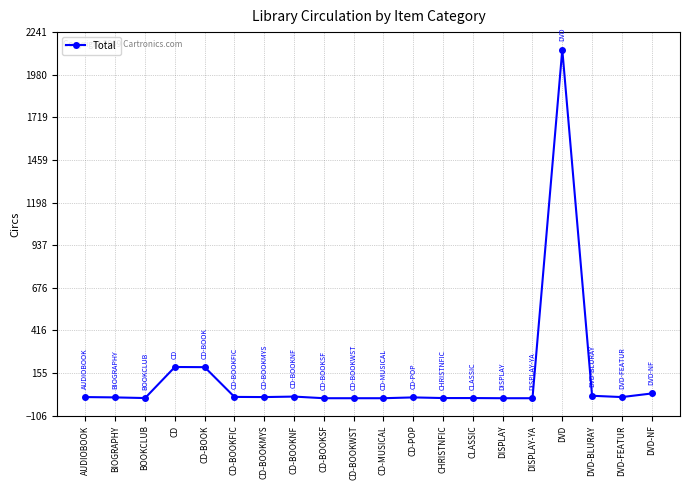

What is the value of the 1st point from the left?

8